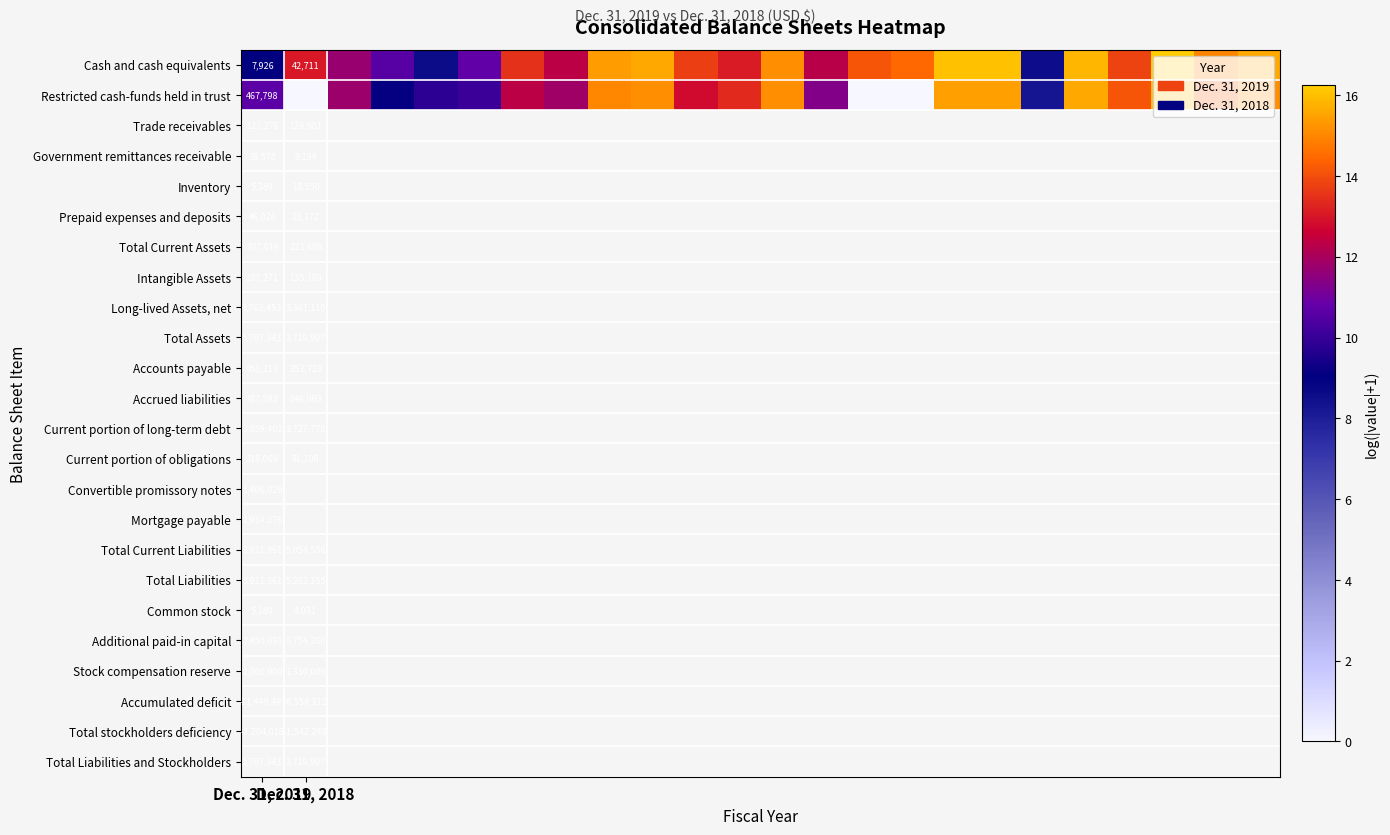

Which label corresponds to the smallest value in the chart?

Dec. 31, 2018